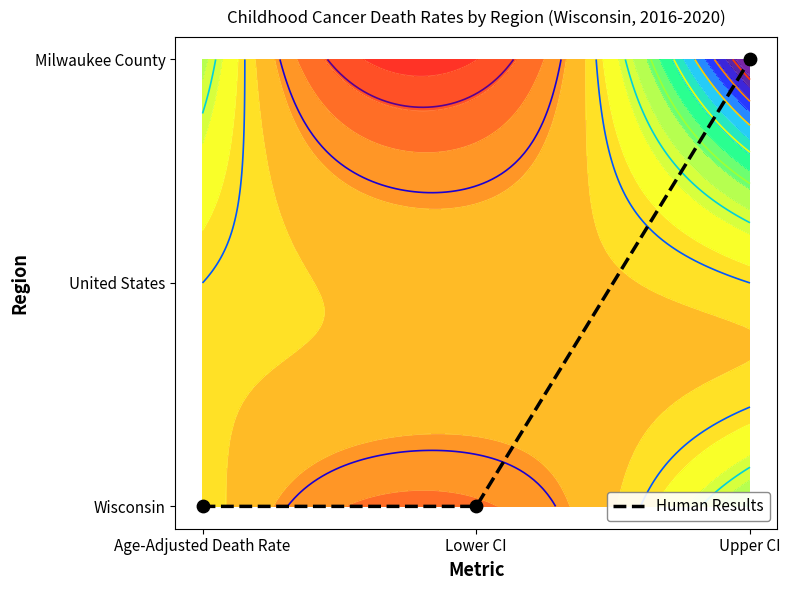

Which category has the highest value across all series?

Upper CI